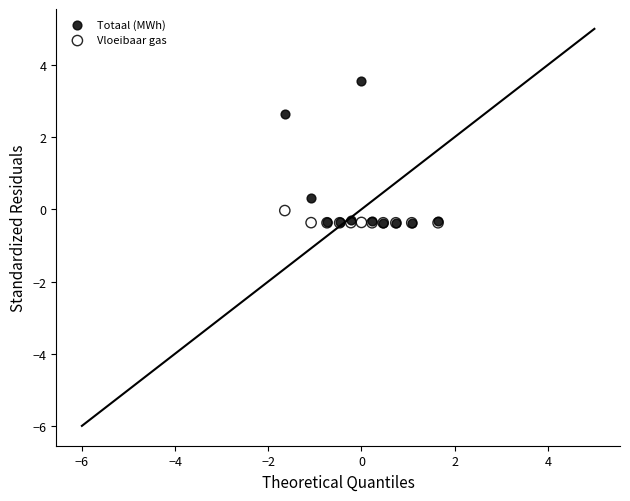

Across all series, what Y value is closest to 1?

0.3